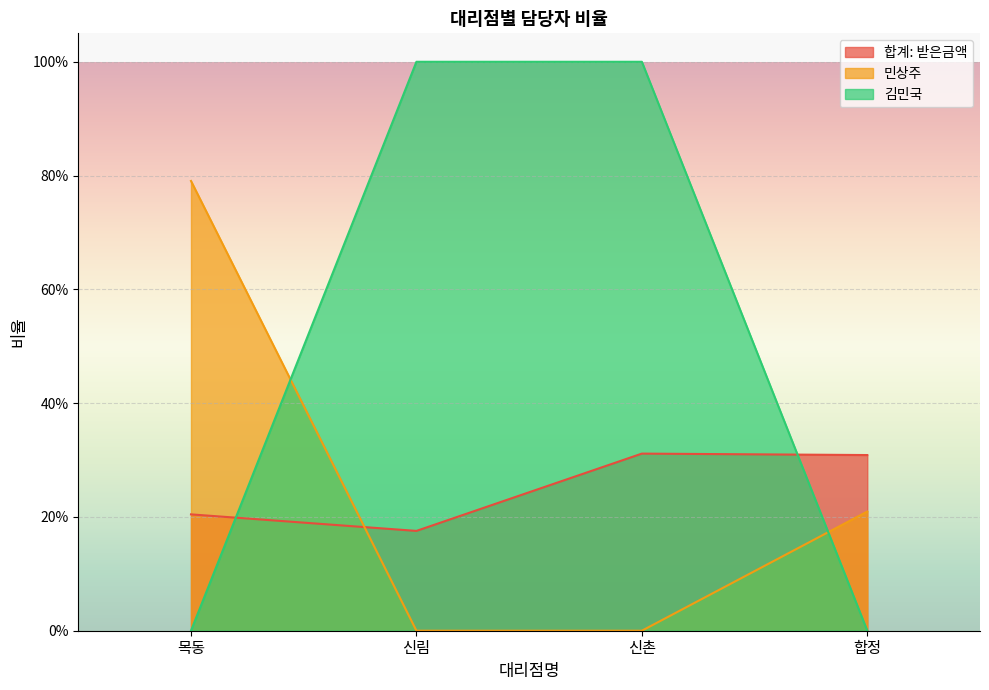

What is the value of the 민상주 point at the 1st from the left?

0.8